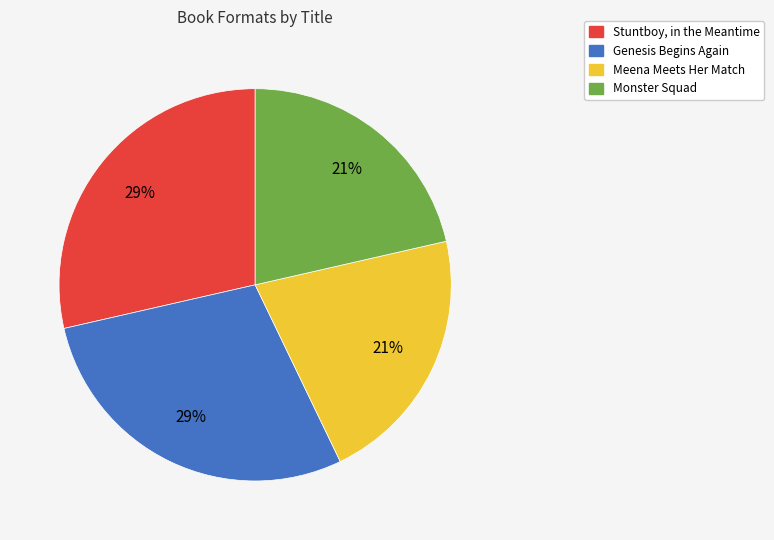

The Monster Squad slice represents 30% of the pie. True or false?

False